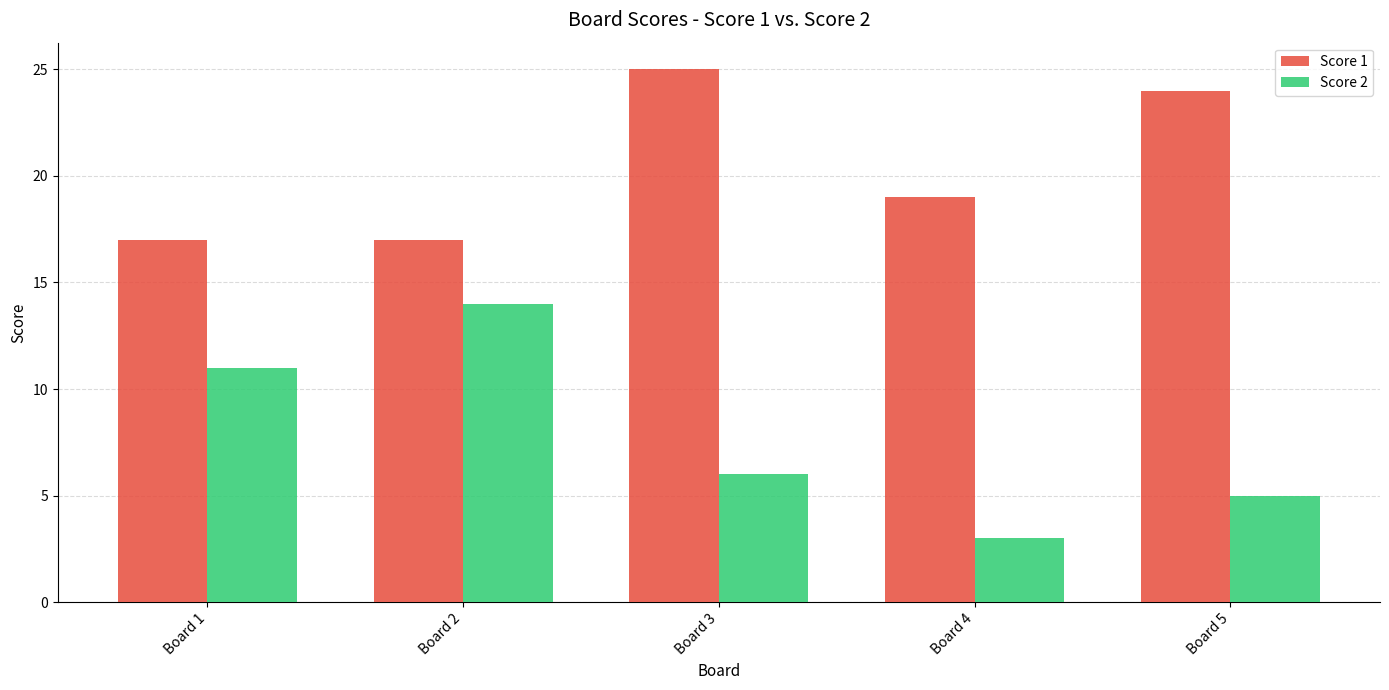

Reading left to right, what are all the values shown in this chart?

Score 1: 17	17	25	19	24
Score 2: 11	14	6	3	5